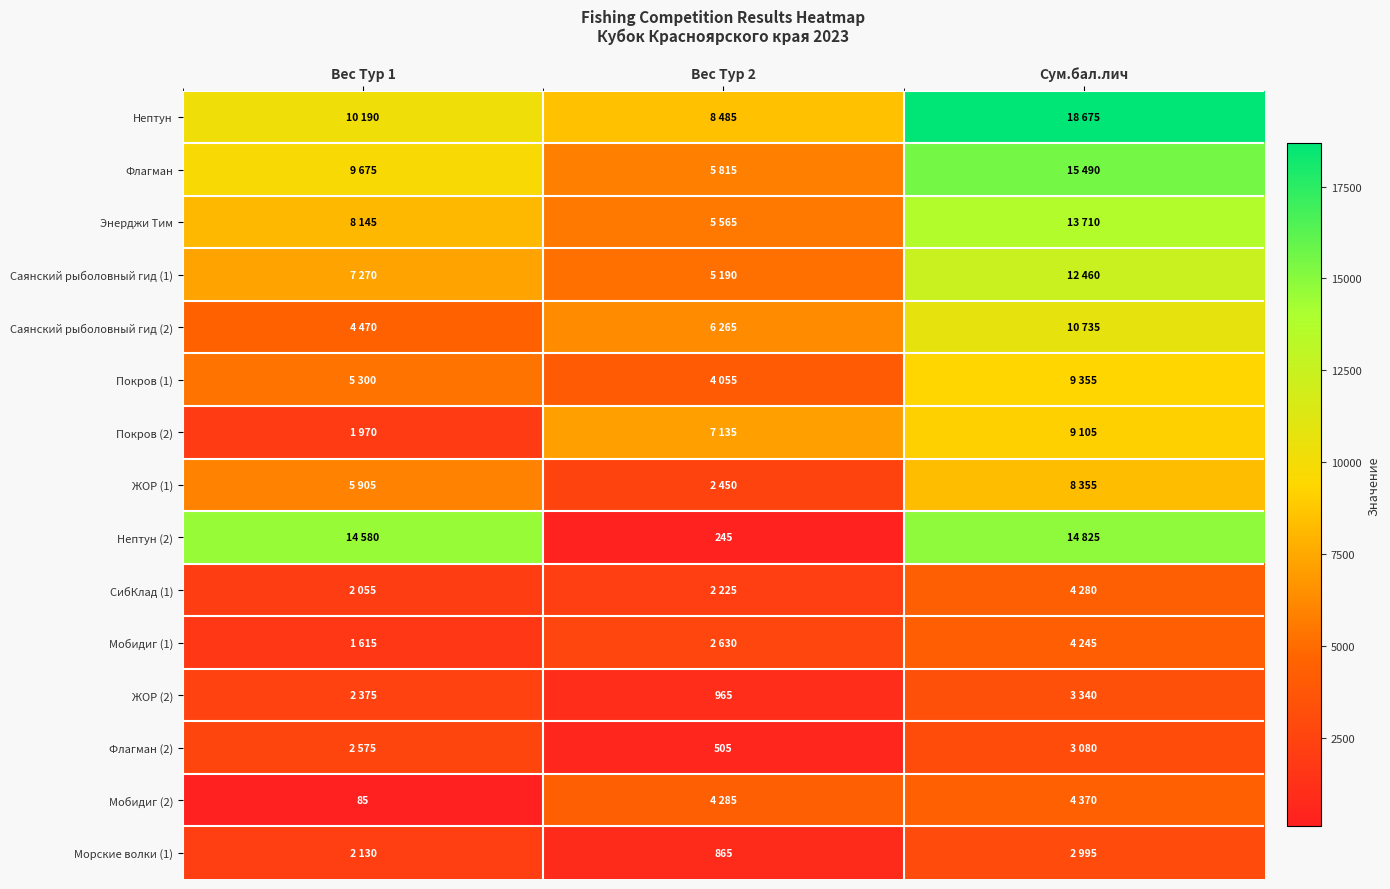

True or false: Флагман (2) has a value of 505 at Вес Тур 2.

True